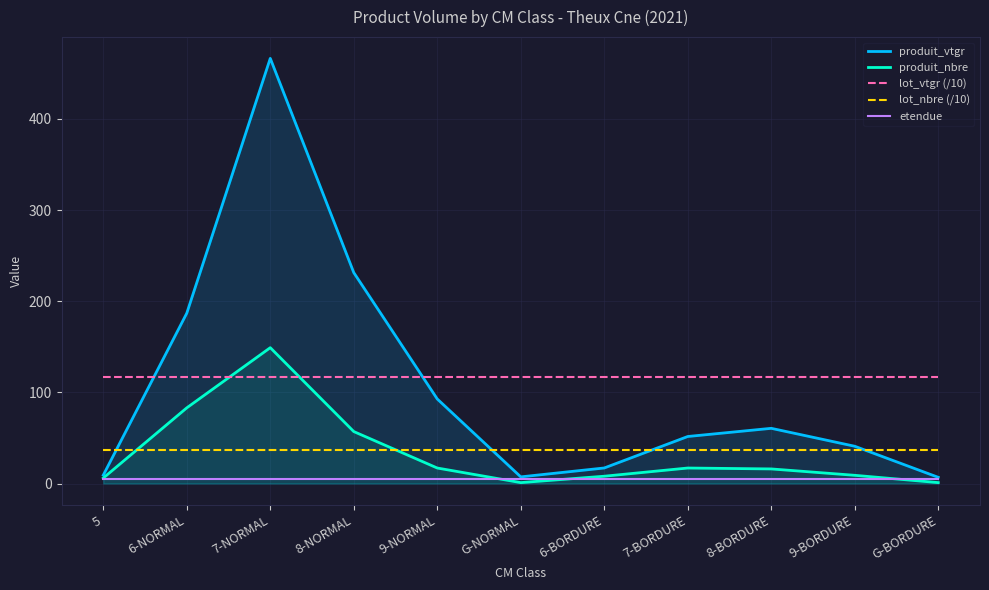

At how many categories does at least one series exceed 391?

1